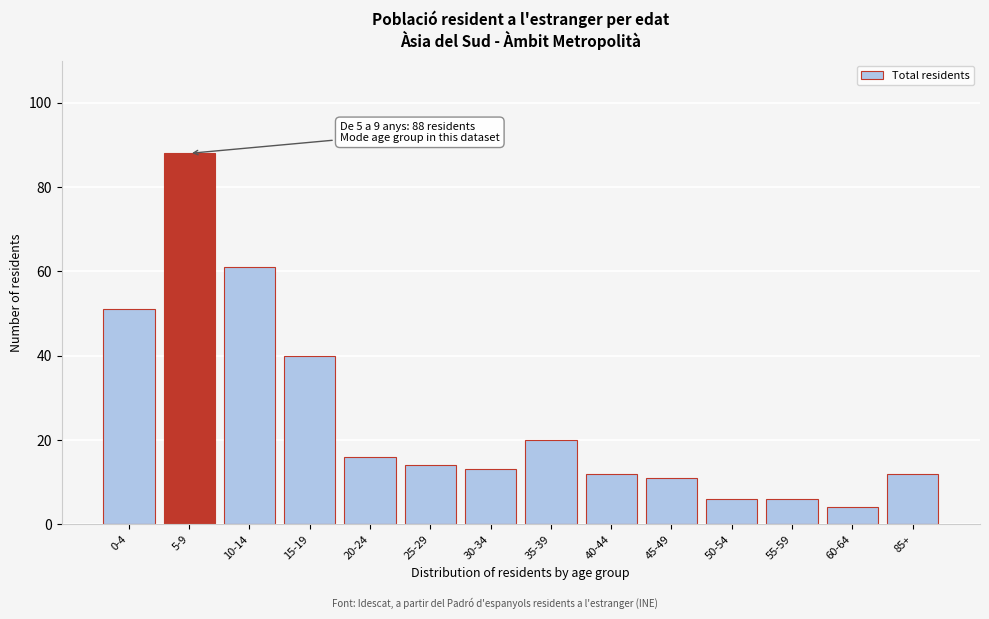

Reading left to right, extract all data points from this chart.

0-4=51	5-9=88	10-14=61	15-19=40	20-24=16	25-29=14	30-34=13	35-39=20	40-44=12	45-49=11	50-54=6	55-59=6	60-64=4	85+=12